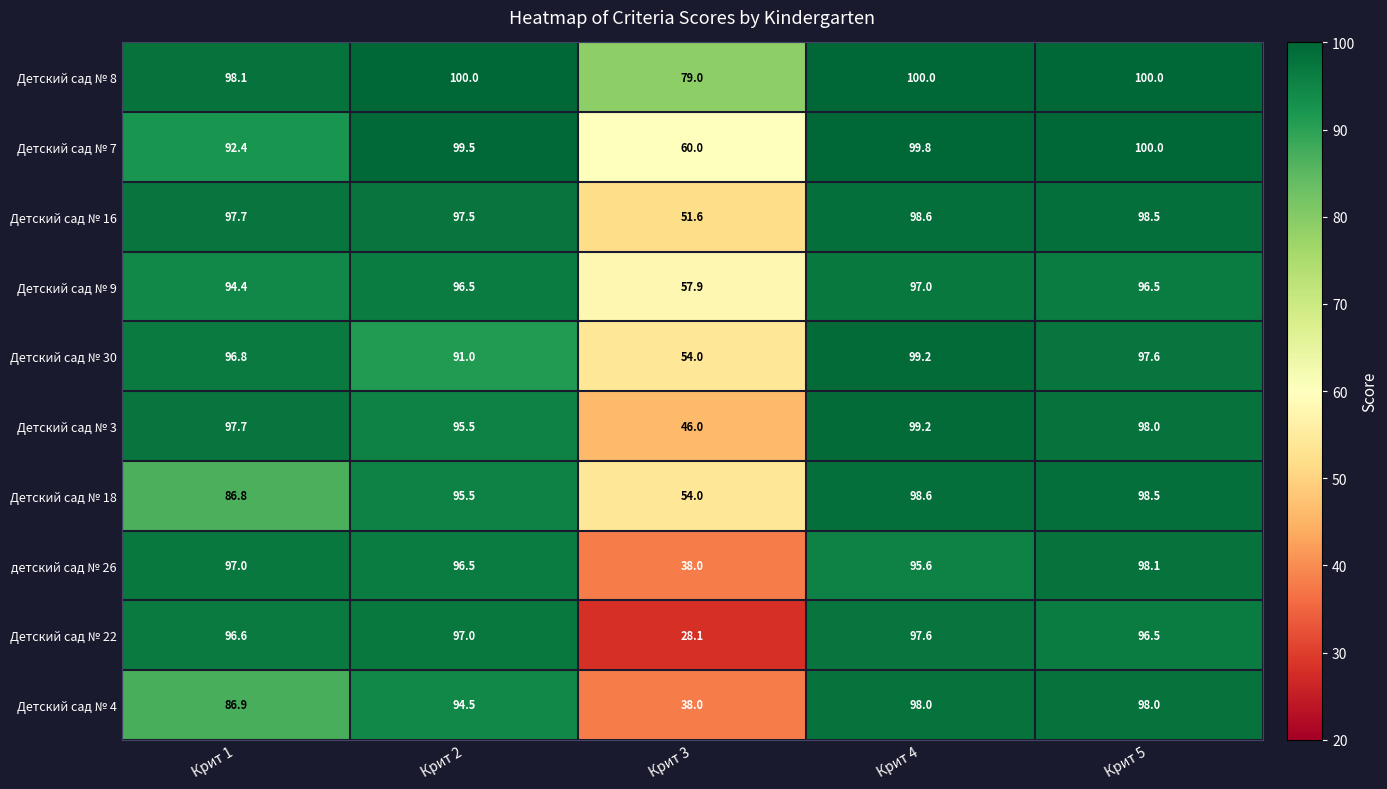

At which label does Детский сад № 9 reach its peak?

Крит 4